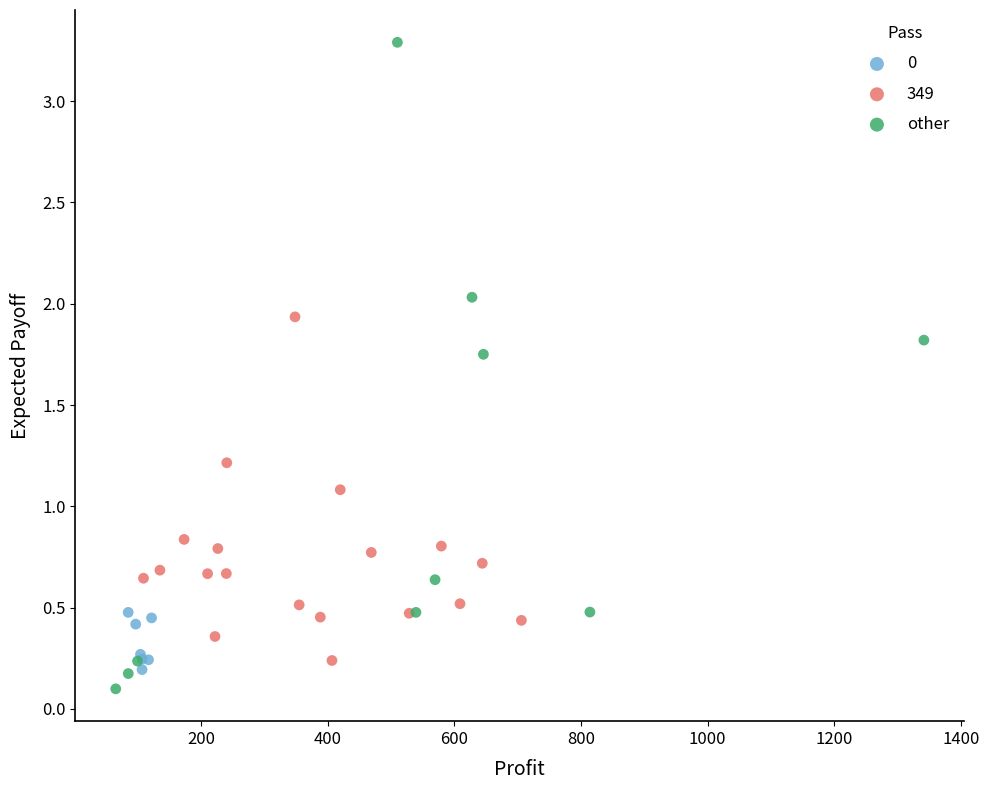

Which series has the largest Y range (max minus min)?

other